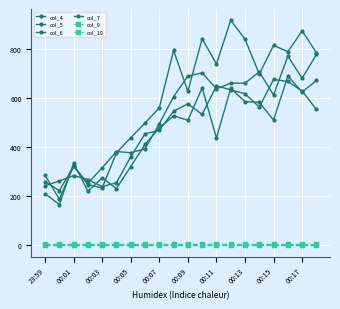

Where is col_6 nearest to the value 457?

00:13